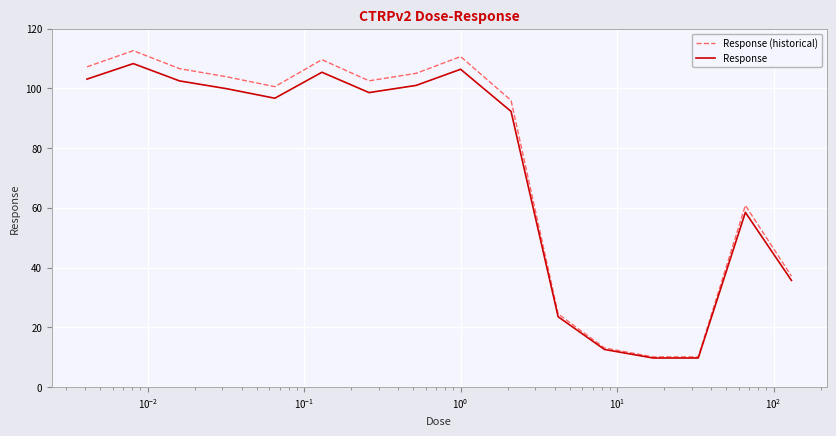

Which series has the widest spread of values?

Response (historical)